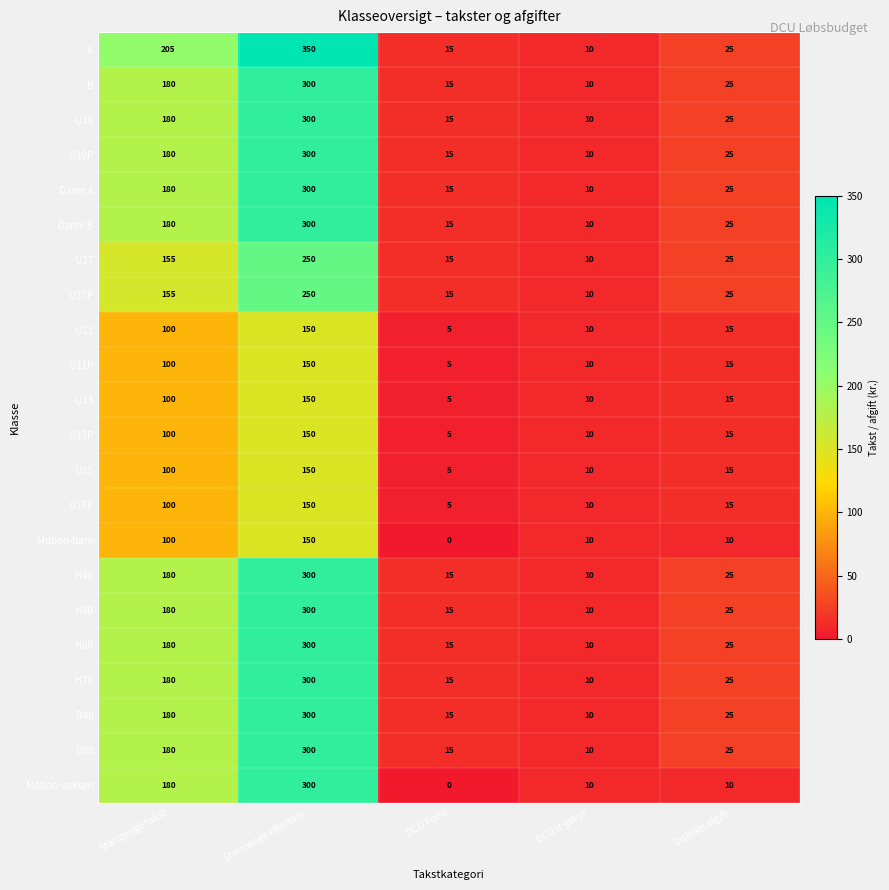

At which label does U17 first exceed 25?

Startpenge takst